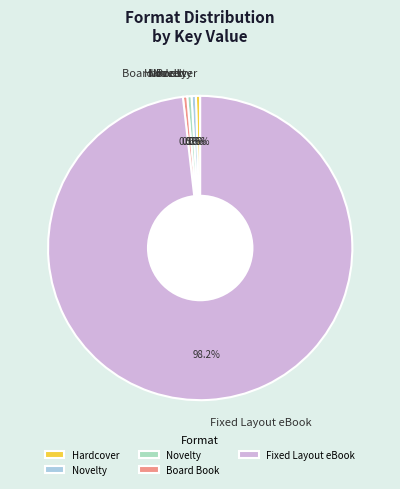

Is there any slice that represents more than half of the pie?

Yes